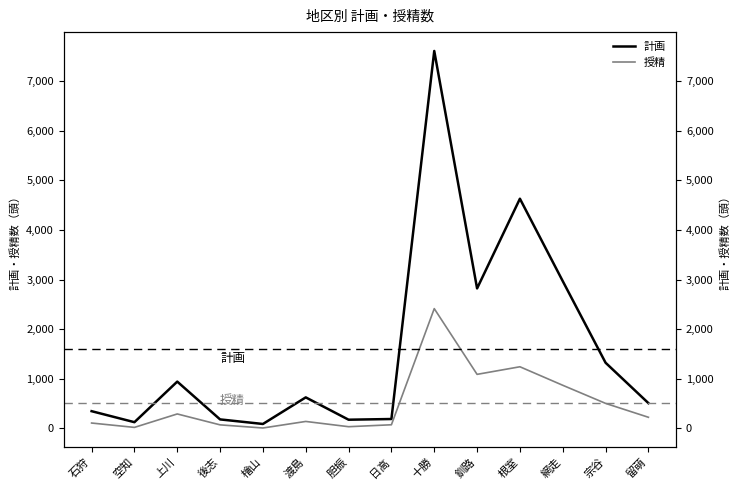

Reading right to left, transcribe all the data shown in this chart.

計画: 留萌=510	宗谷=1324	網走=2969	根室=4630	釧路=2822	十勝=7608	日高=190	胆振=176	渡島=626	檜山=90	後志=182	上川=944	空知=126	石狩=348
授精: 留萌=225	宗谷=505	網走=870	根室=1243	釧路=1090	十勝=2415	日高=74	胆振=35	渡島=141	檜山=9	後志=72	上川=292	空知=21	石狩=109